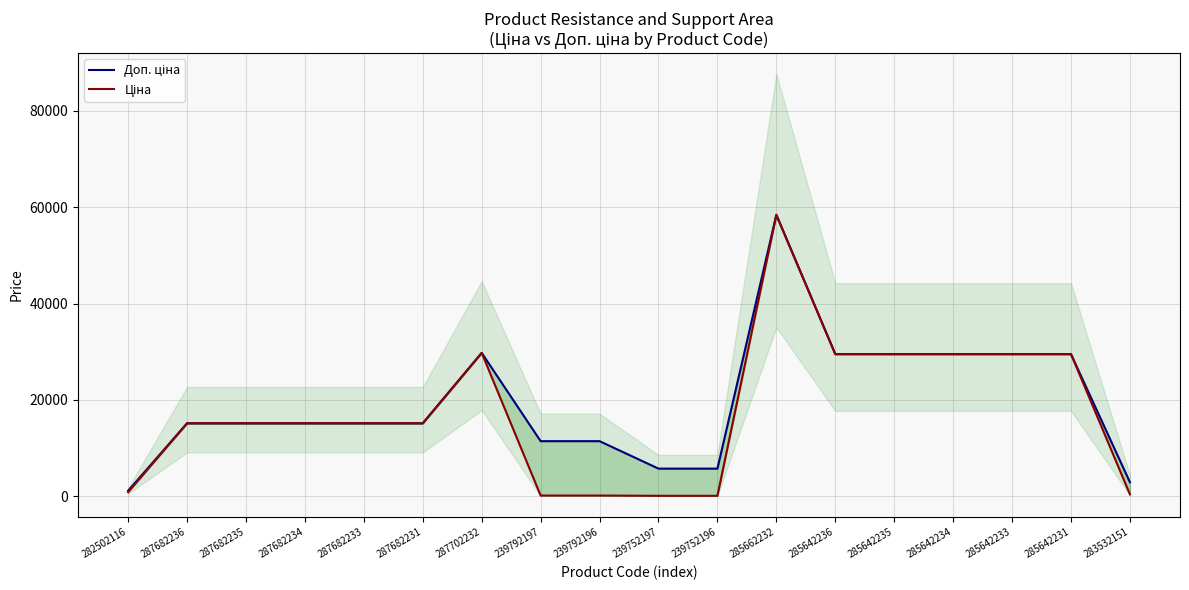

Is it true that Ціна equals 12.5 at 239752196?

False